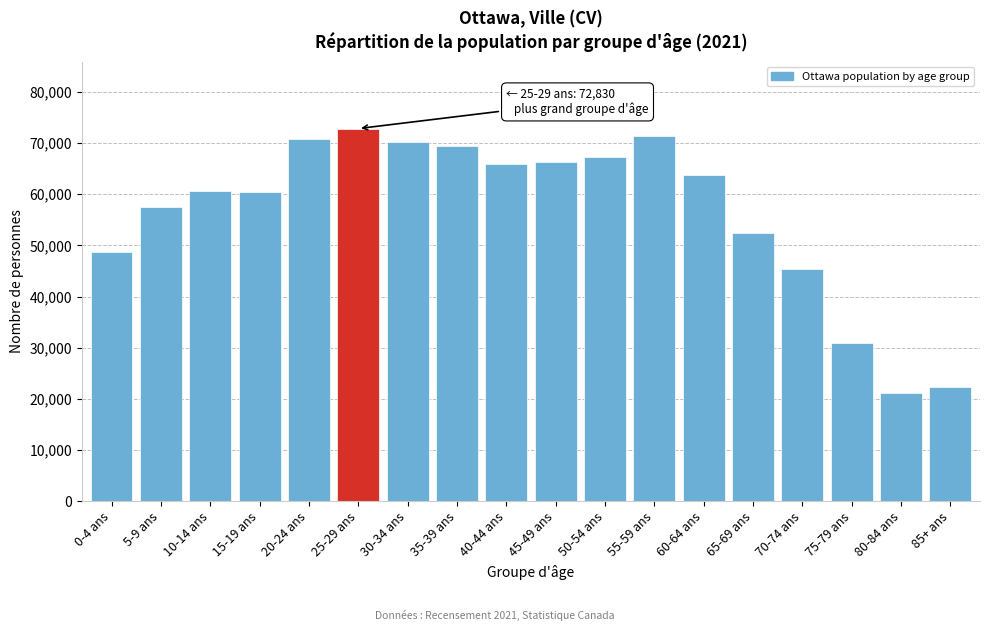

What is the maximum value shown in the chart?

72830